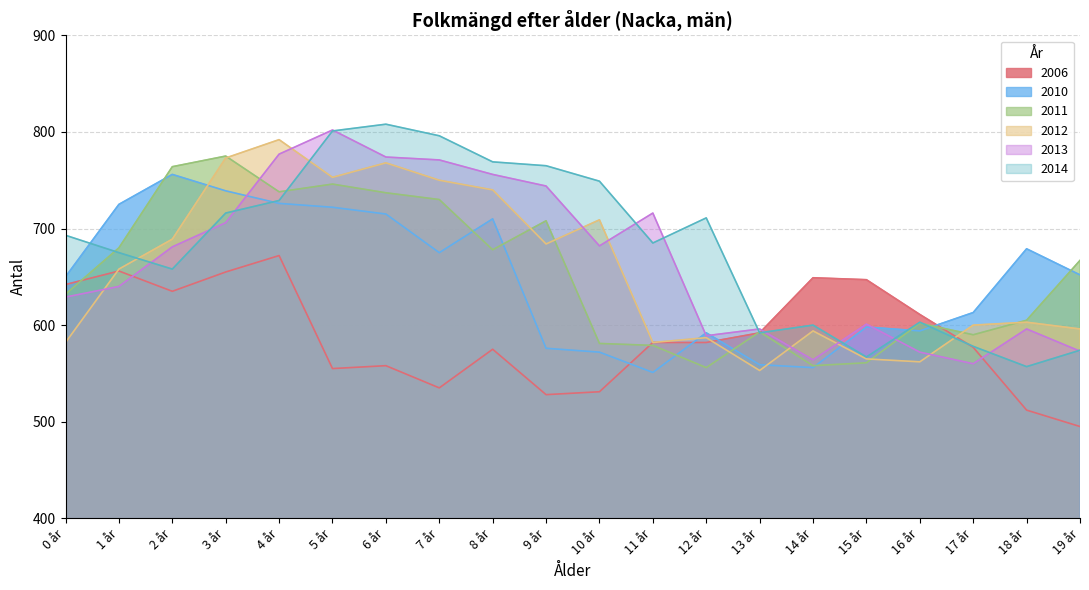

What is the spread (max minus min) of values at 0 år?

111